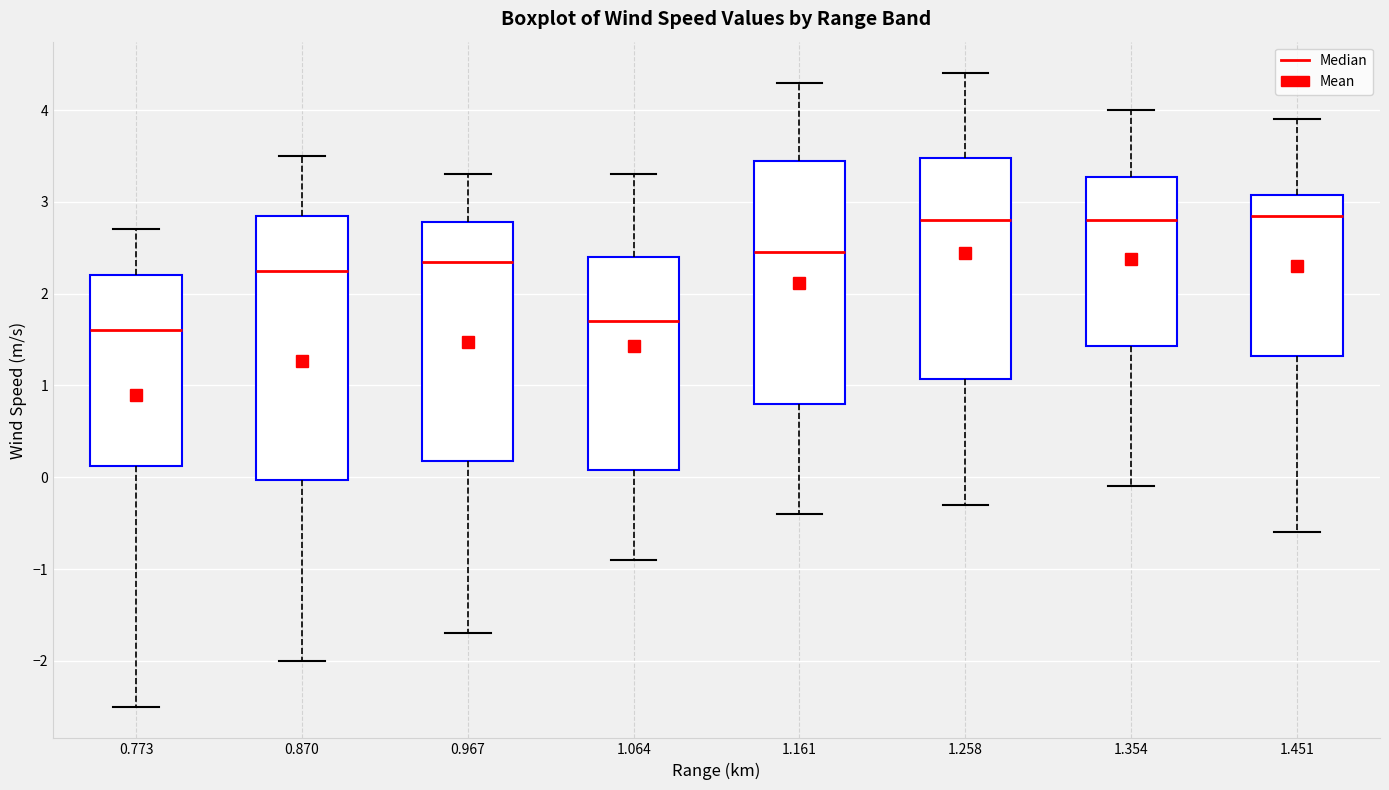

Reading left to right, read every box against the y-axis: the position of its median line, the range the box covers, and the ends of its whiskers. The values are not printed on the chart, so give them approximately, as read against the axis.

0.773: median 1.6, box 0.1 to 2.2, whiskers -2.5 to 2.7
0.870: median 2.3, box 0.0 to 2.9, whiskers -2.0 to 3.5
0.967: median 2.4, box 0.2 to 2.8, whiskers -1.7 to 3.3
1.064: median 1.7, box 0.1 to 2.4, whiskers -0.9 to 3.3
1.161: median 2.5, box 0.8 to 3.5, whiskers -0.4 to 4.3
1.258: median 2.8, box 1.1 to 3.5, whiskers -0.3 to 4.4
1.354: median 2.8, box 1.4 to 3.3, whiskers -0.1 to 4.0
1.451: median 2.9, box 1.3 to 3.1, whiskers -0.6 to 3.9